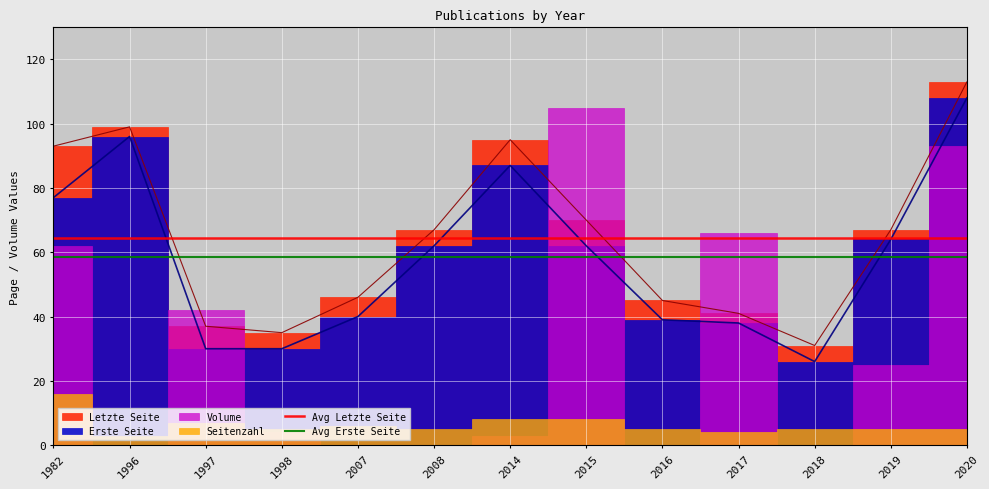

What is the total value across all series at 1996?

122.9